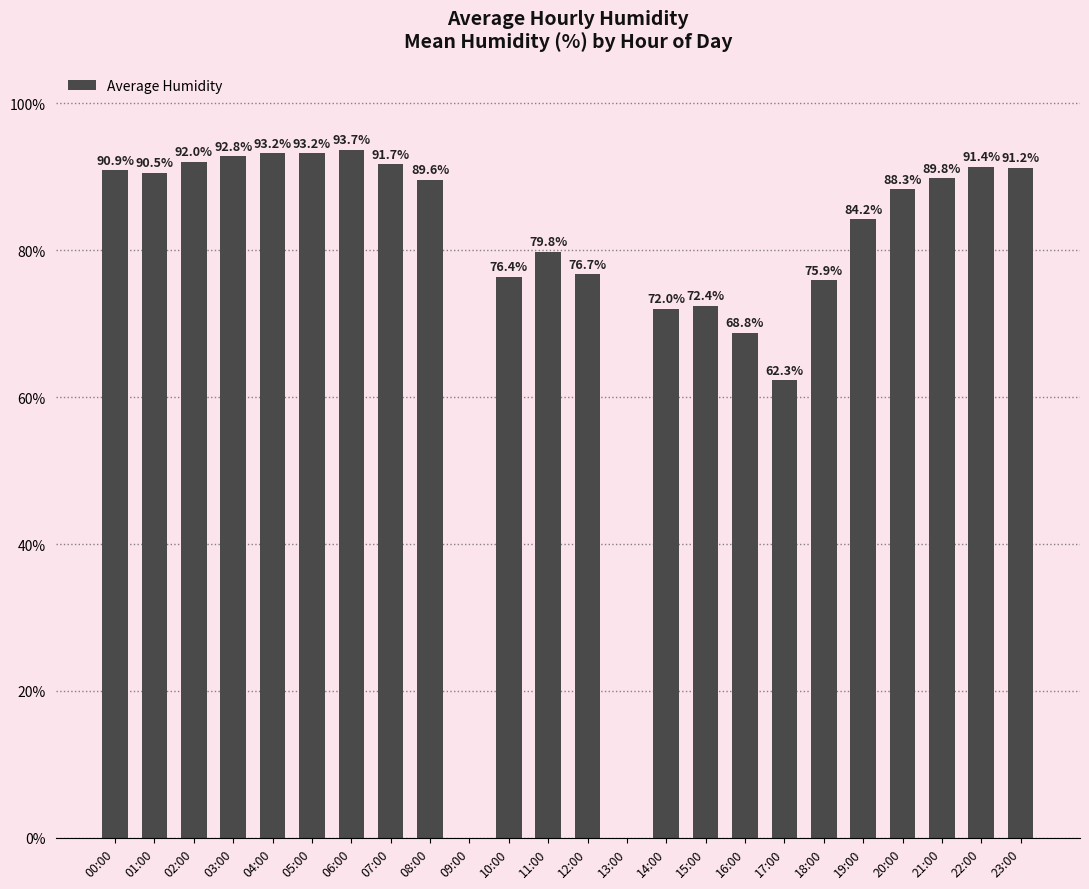

Which label corresponds to the largest value in the chart?

06:00